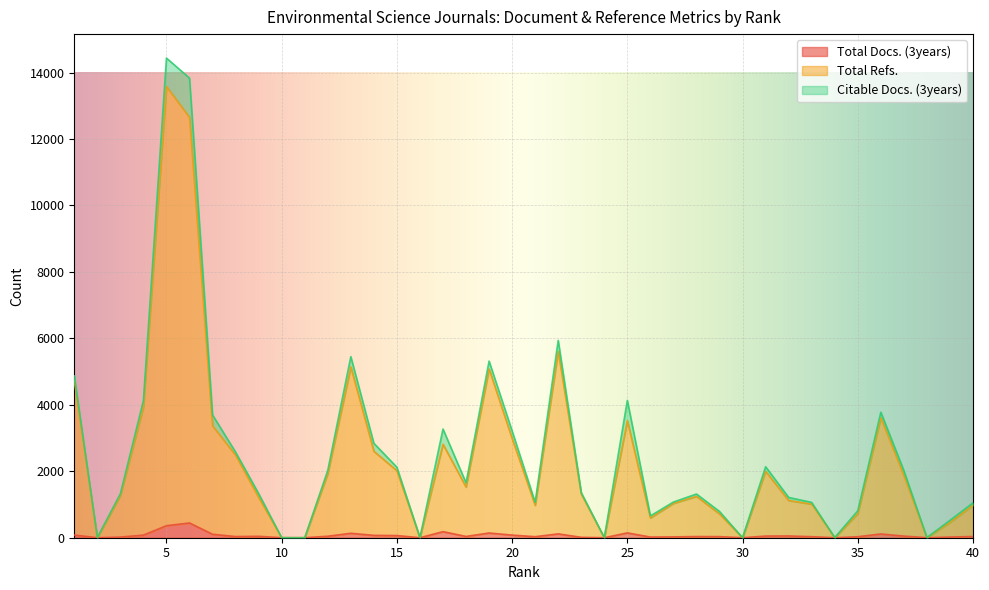

Which series has the widest spread of values?

Total Refs.